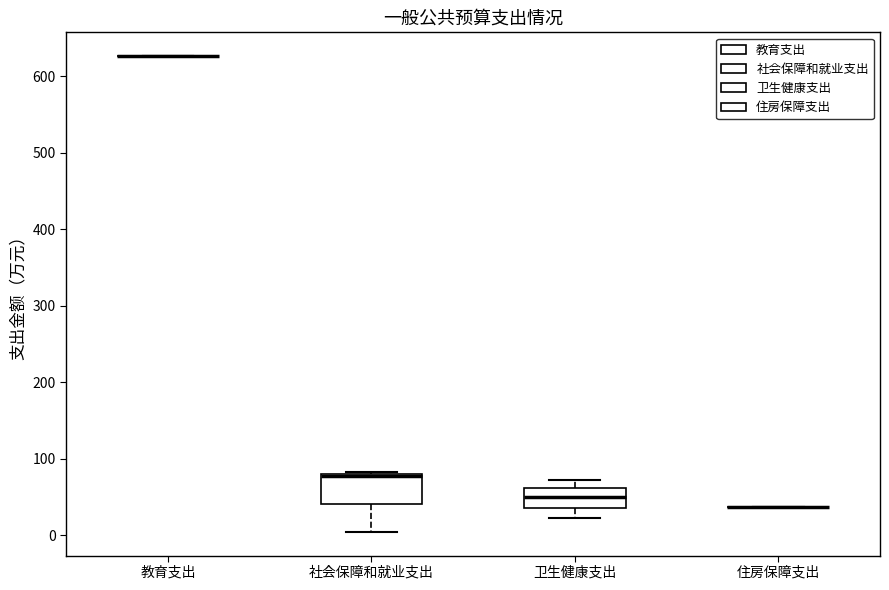

Reading left to right, transcribe this box plot: for each box, give where its median line is, the range the box spans, and where its two whiskers end, as read against the y-axis. The values are not printed on the chart, so give them approximately, as read against the axis.

教育支出: box collapsed to a line at 630, whiskers 630 to 630
社会保障和就业支出: median 80 (drawn on the box's upper edge), box 40 to 80, whiskers 0 to 80
卫生健康支出: median 50, box 40 to 60, whiskers 20 to 70
住房保障支出: box collapsed to a line at 40, whiskers 40 to 40